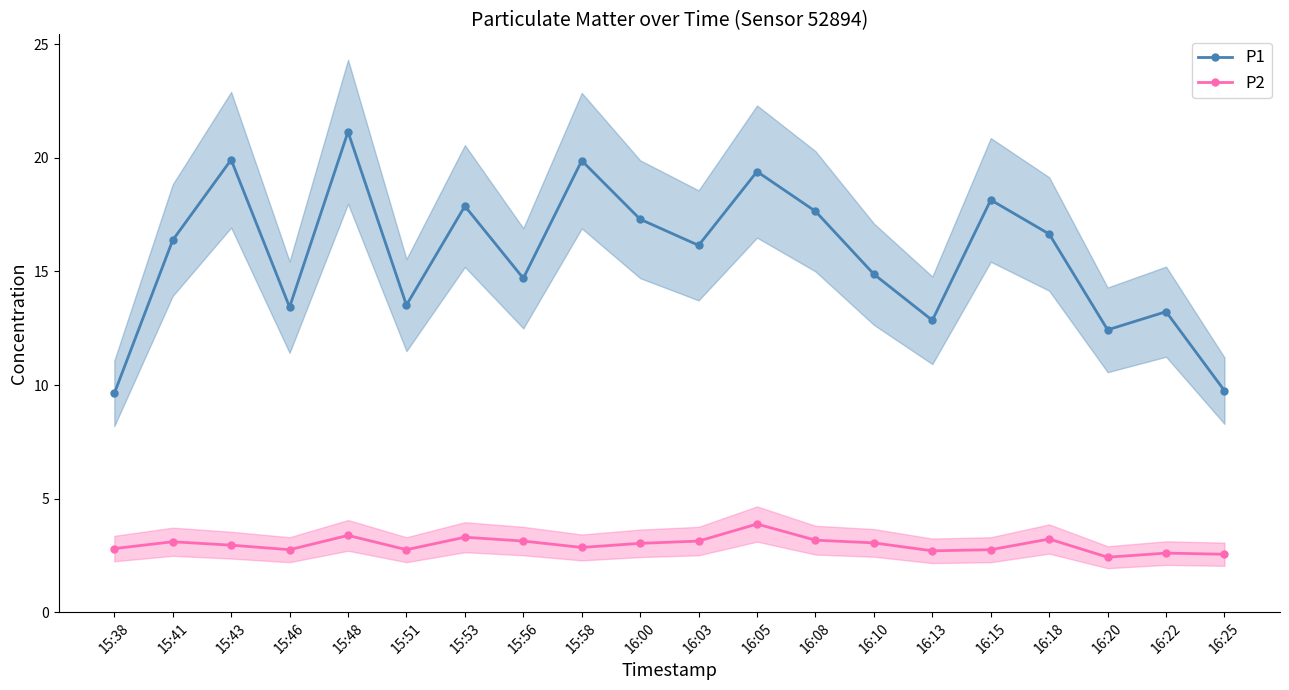

Is it true that P2 equals 4.5 at 16:25?

False